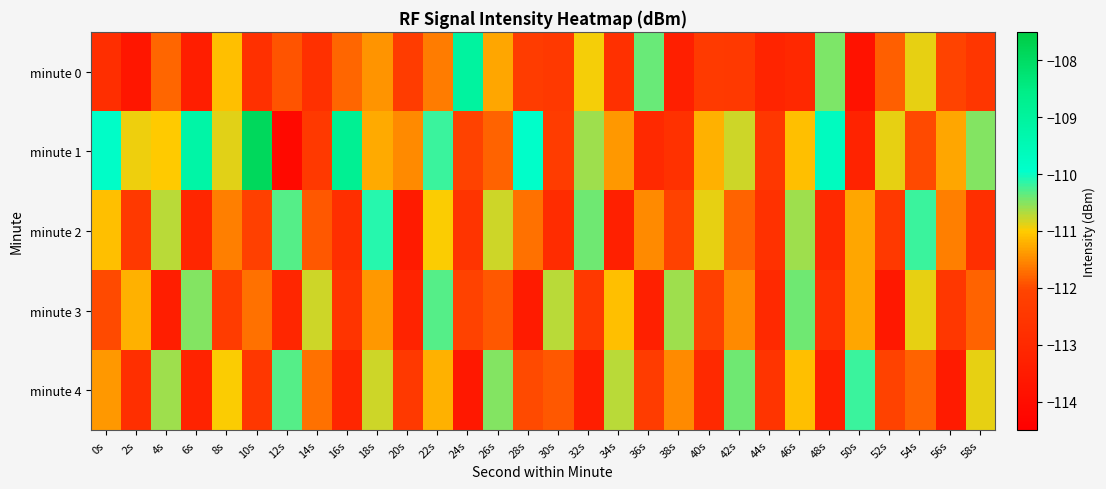

Between 36s and 38s, which series saw the biggest shift?

minute 0